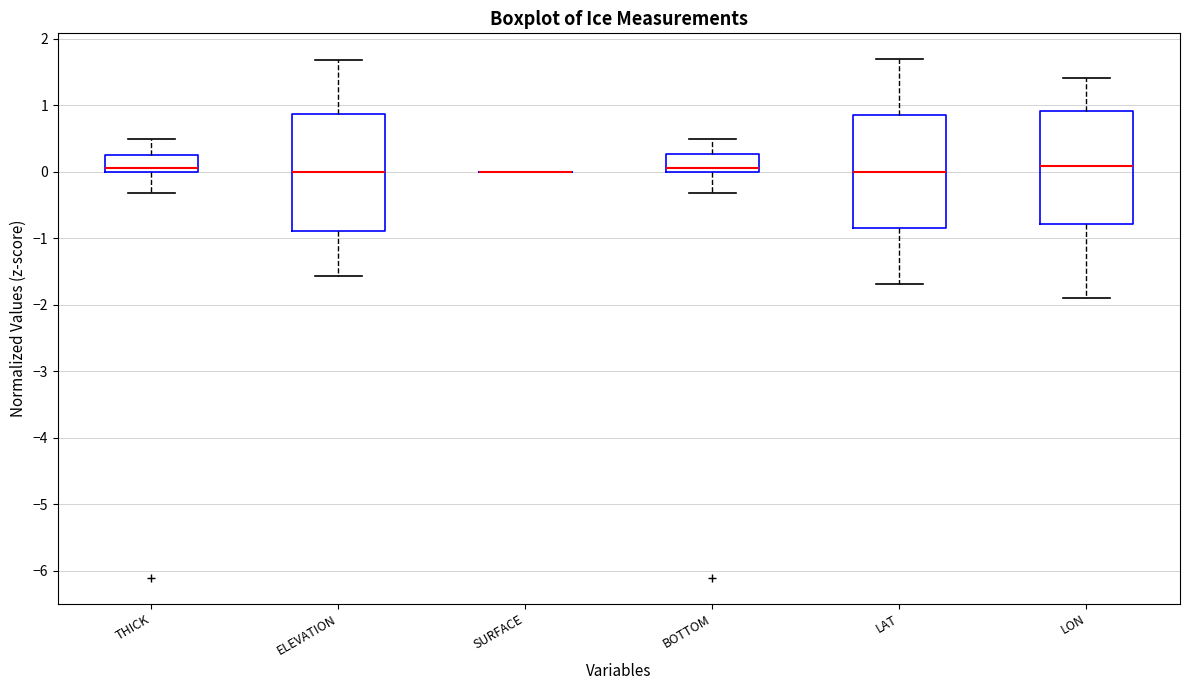

Reading left to right, transcribe this box plot: for each box, give where its median line is, the range the box spans, and where its two whiskers end, as read against the y-axis. The values are not printed on the chart, so give them approximately, as read against the axis.

THICK: median 0.1, box 0.0 to 0.3, whiskers -0.3 to 0.5
ELEVATION: median 0.0, box -0.9 to 0.9, whiskers -1.6 to 1.7
SURFACE: box collapsed to a line at 0.0, whiskers 0.0 to 0.0
BOTTOM: median 0.1, box 0.0 to 0.3, whiskers -0.3 to 0.5
LAT: median 0.0, box -0.8 to 0.8, whiskers -1.7 to 1.7
LON: median 0.1, box -0.8 to 0.9, whiskers -1.9 to 1.4